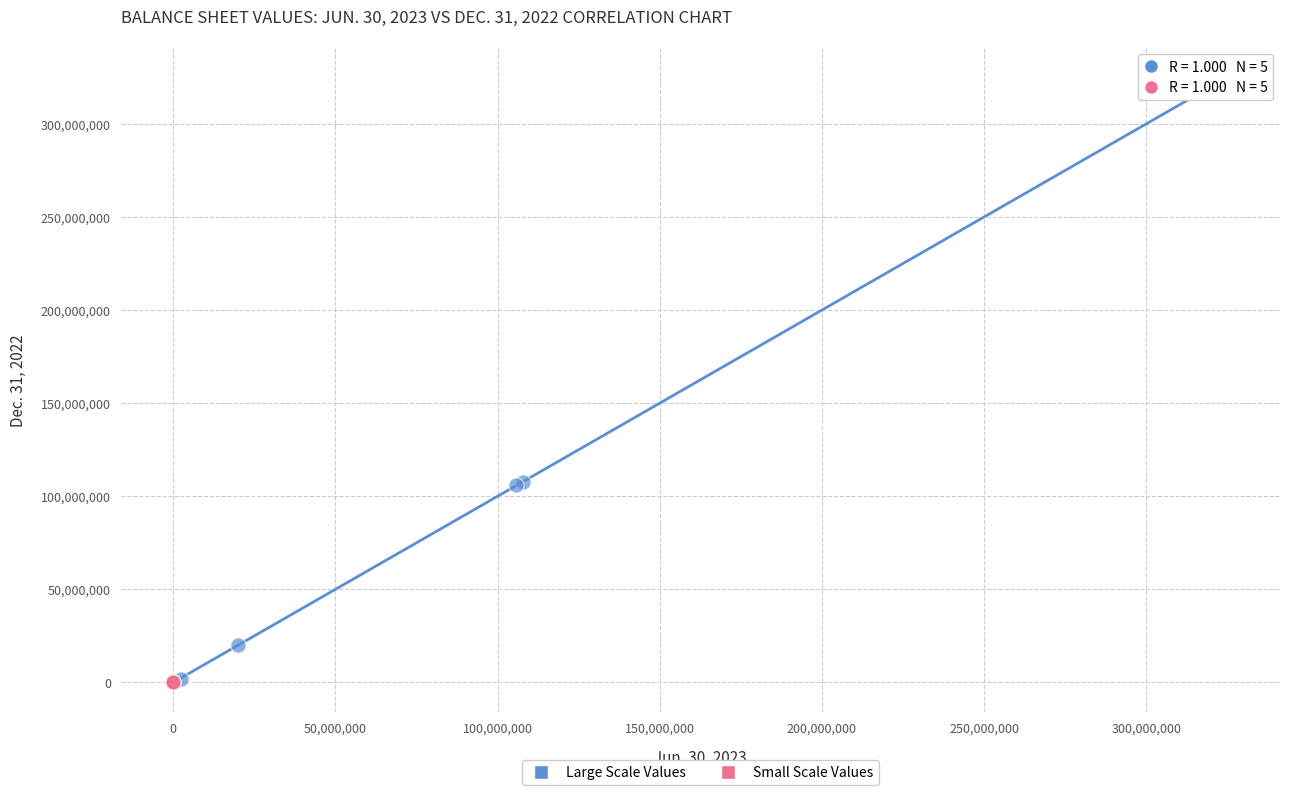

Which series has the widest spread of Y values?

Large Scale Values